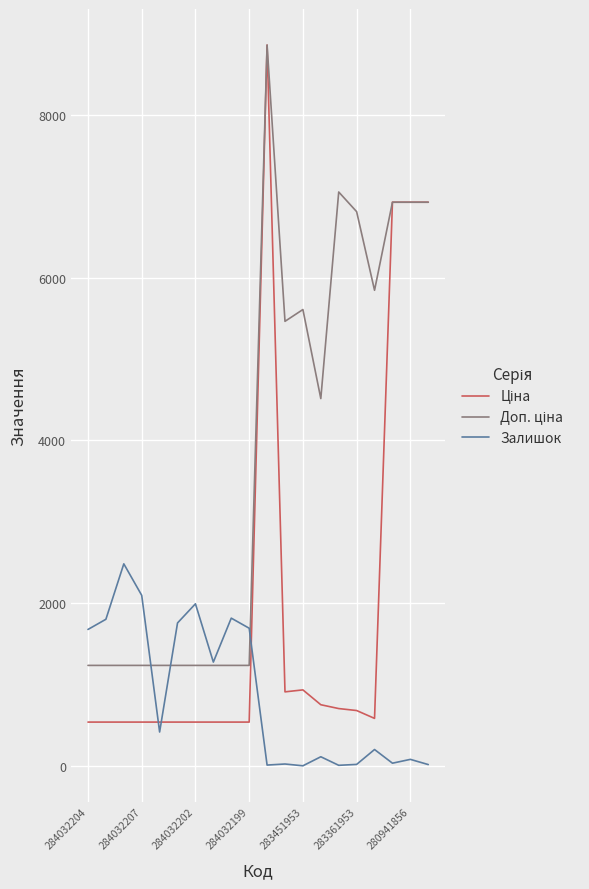

Does the chart display data point markers on the line(s)?

No